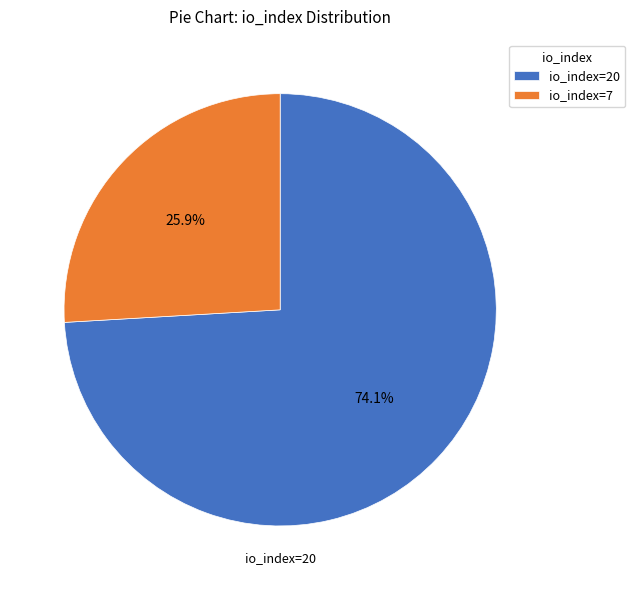

To the nearest percent, what percentage of the pie is io_index=7?

26%